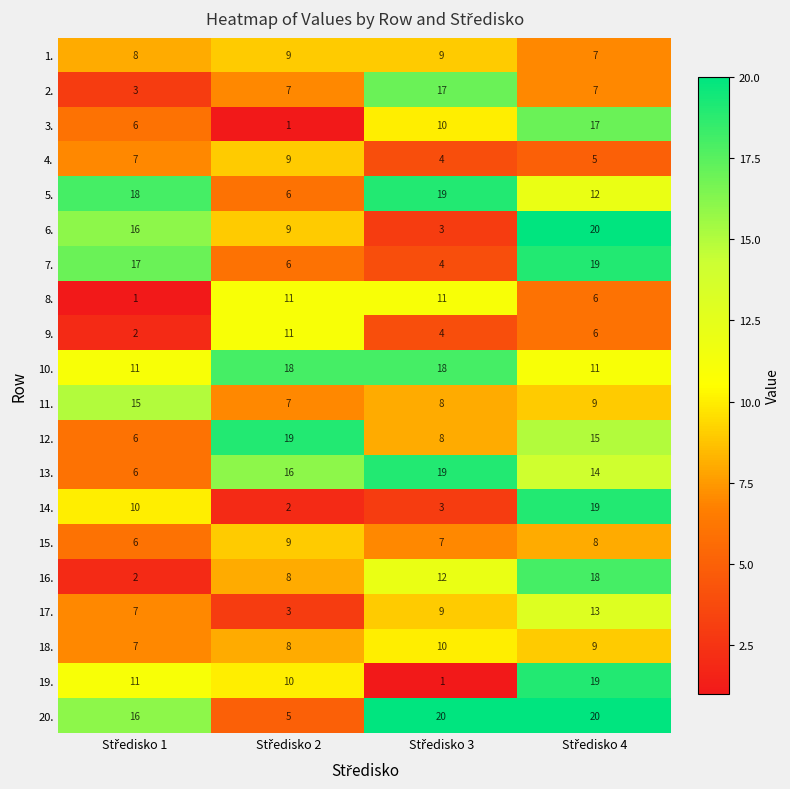

Which series has the widest spread of values?

19.